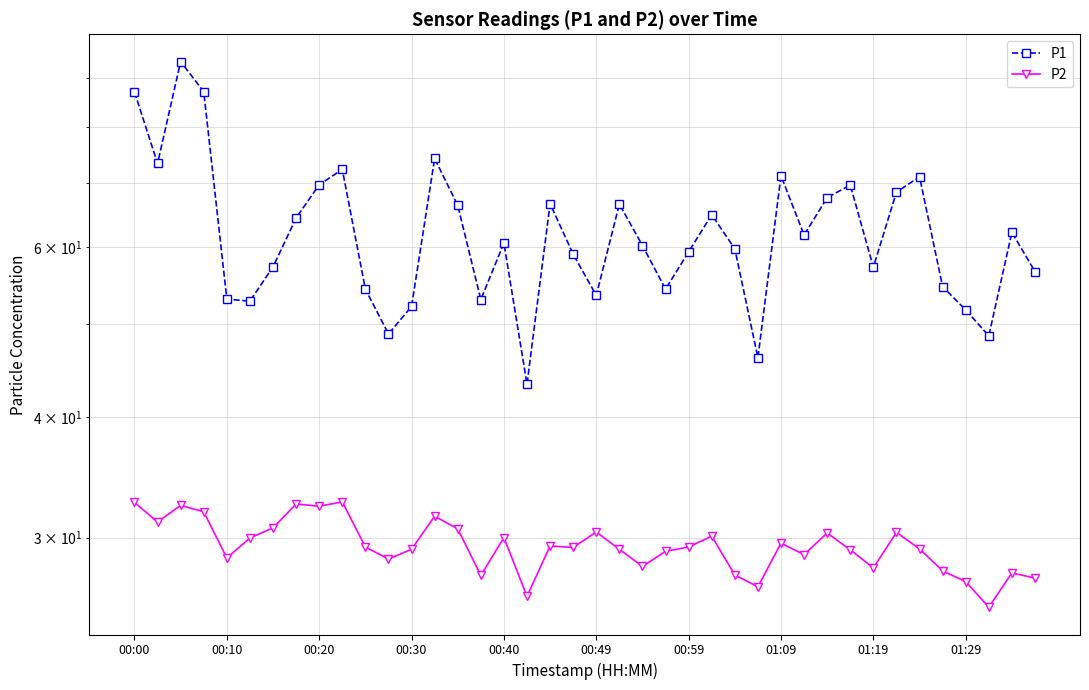

The value of P2 at 01:29 is 5.7. True or false?

False